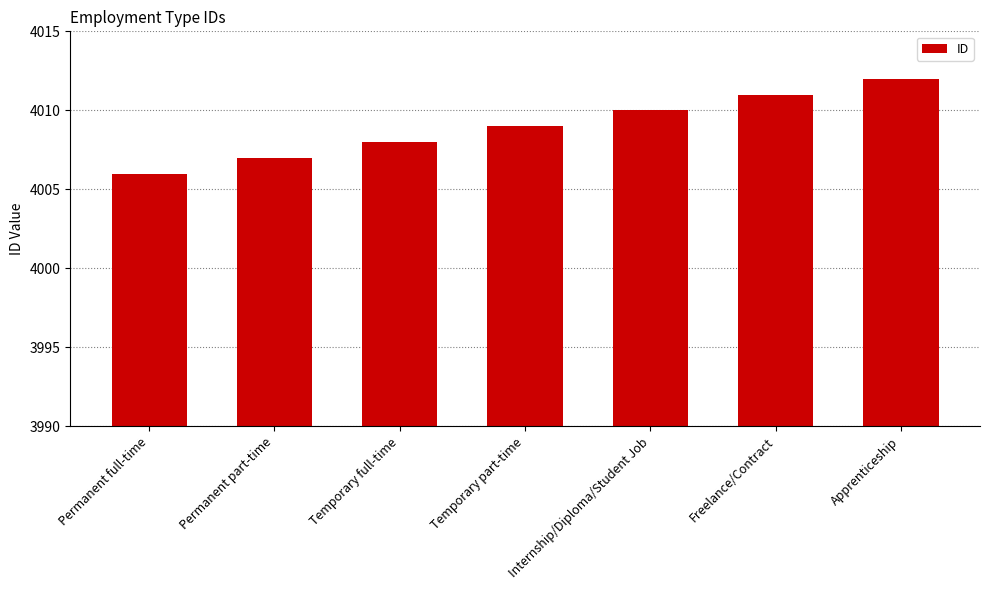

Rank the categories by value from highest to lowest.

Apprenticeship, Freelance/Contract, Internship/Diploma/Student Job, Temporary part-time, Temporary full-time, Permanent part-time, Permanent full-time